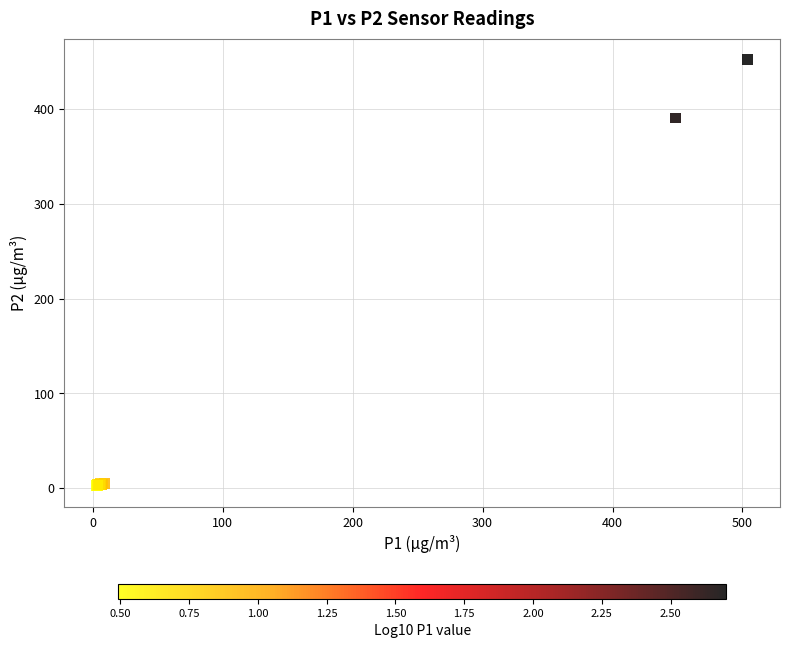

What Y value in the scatter plot is closest to 227?

390.7